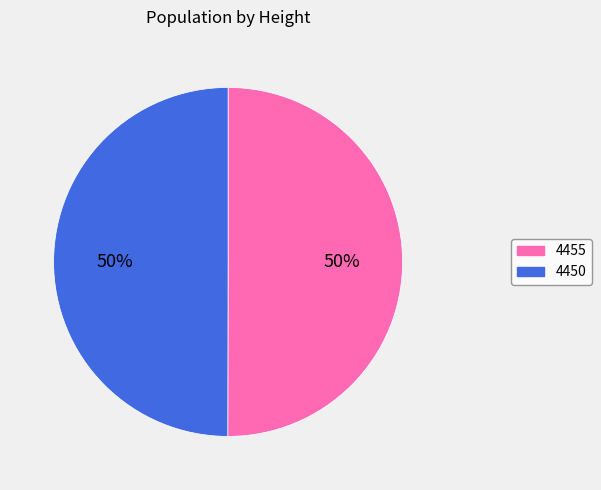

What percentage is the 4455 slice, to the nearest percent?

50%